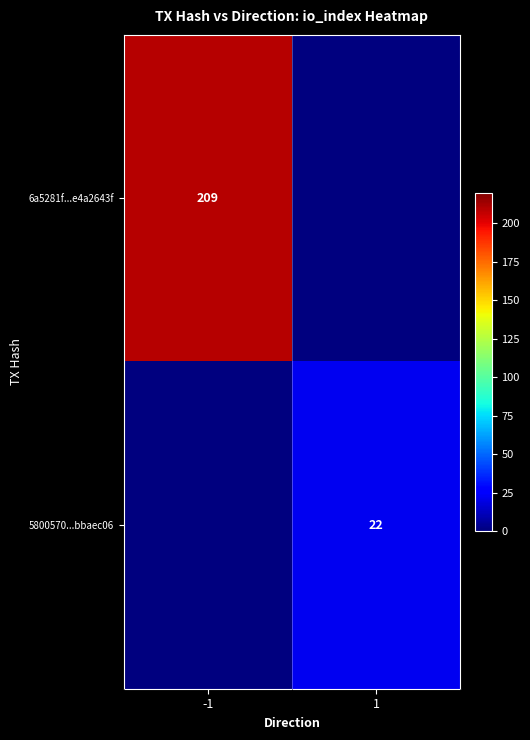

The value of 5800570...bbaec06 at 1 is 40. True or false?

False